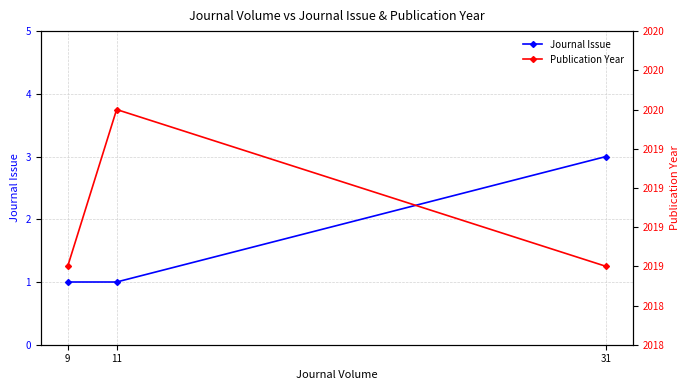

At which category is the sum across all series the highest?

31